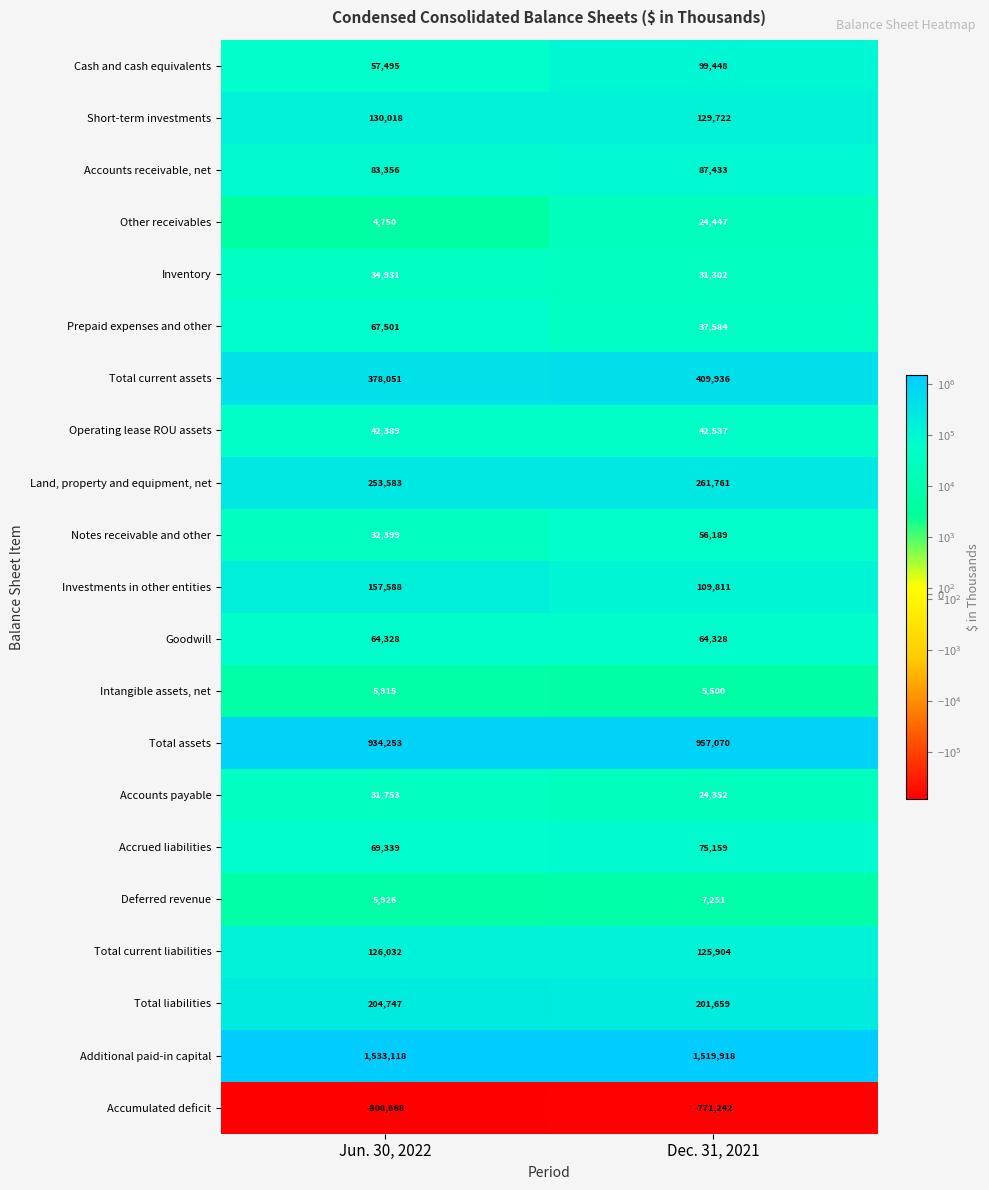

What value does the Deferred revenue series have at Jun. 30, 2022?

5926